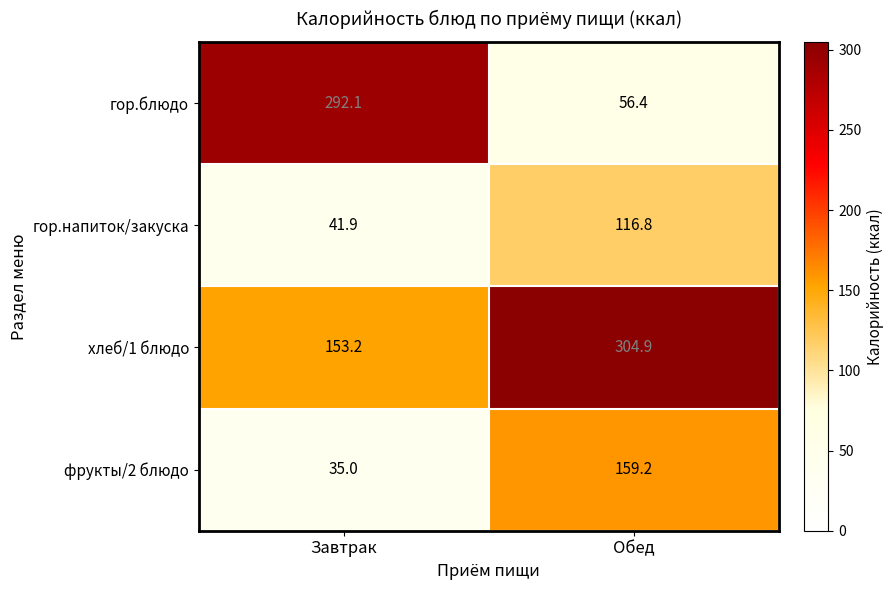

Reading right to left, list all the values displayed in this chart.

гор.блюдо: 56.4	292.1
гор.напиток/закуска: 116.8	41.9
хлеб/1 блюдо: 304.9	153.2
фрукты/2 блюдо: 159.2	35.0